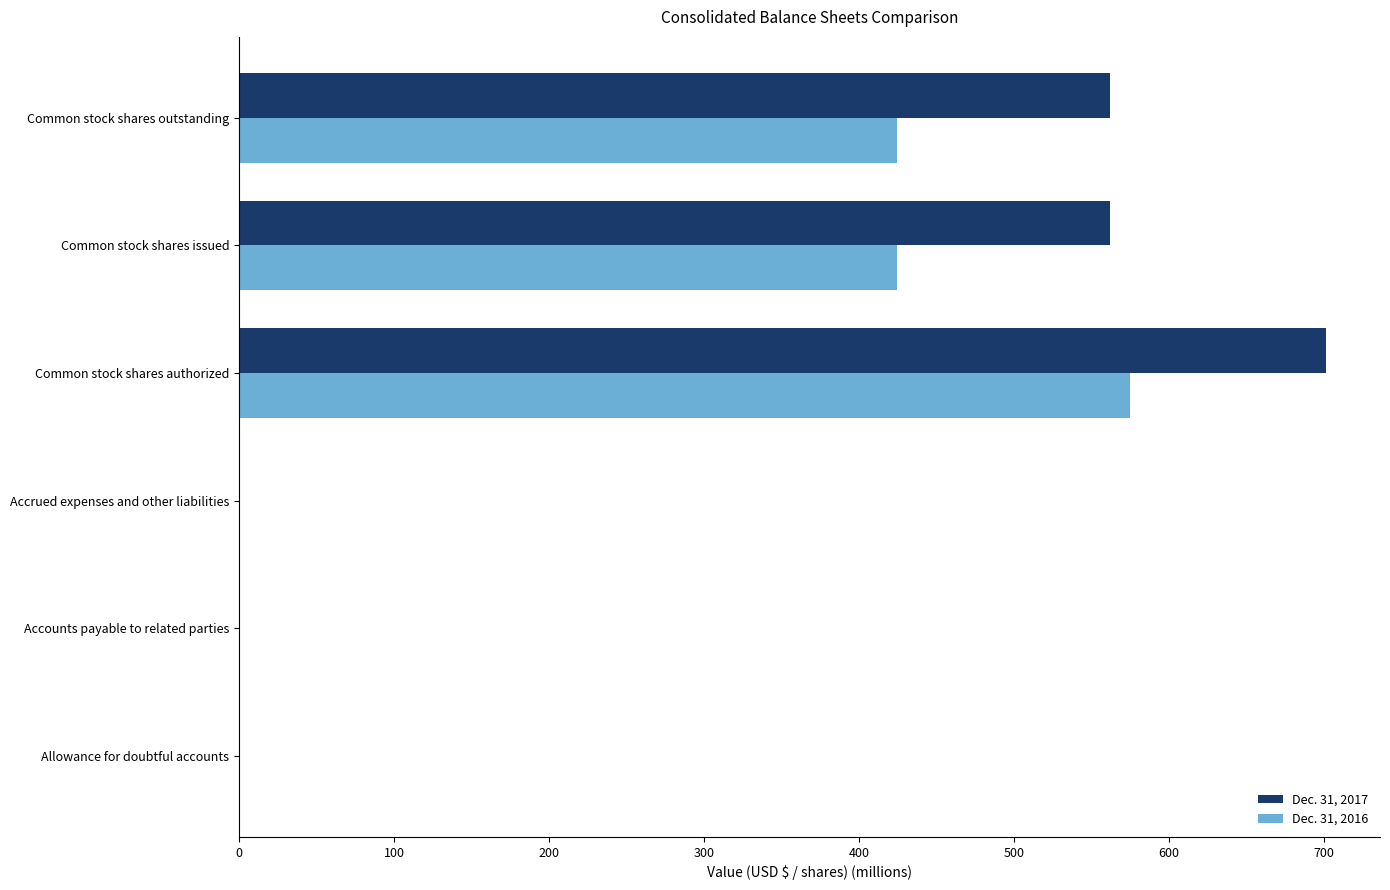

At which category does the chart reach its peak across all series?

Common stock shares authorized